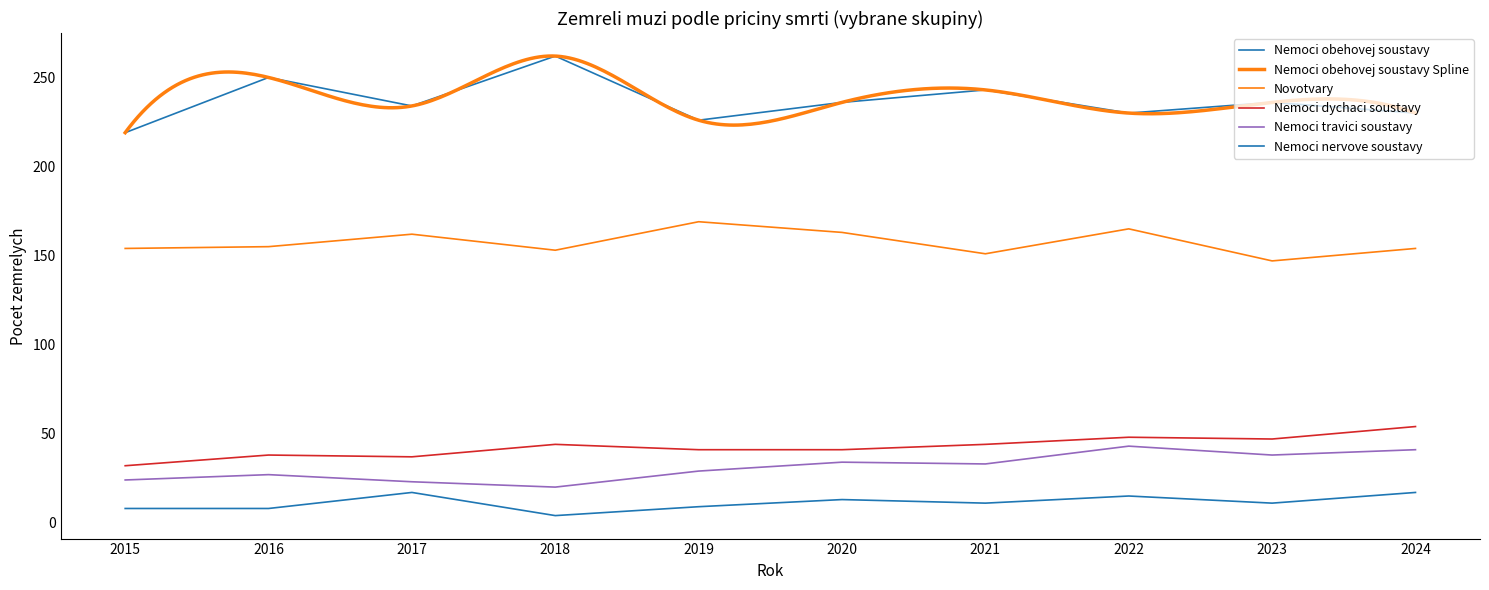

True or false: Nemoci dychaci soustavy and Nemoci nervove soustavy intersect in this chart.

False